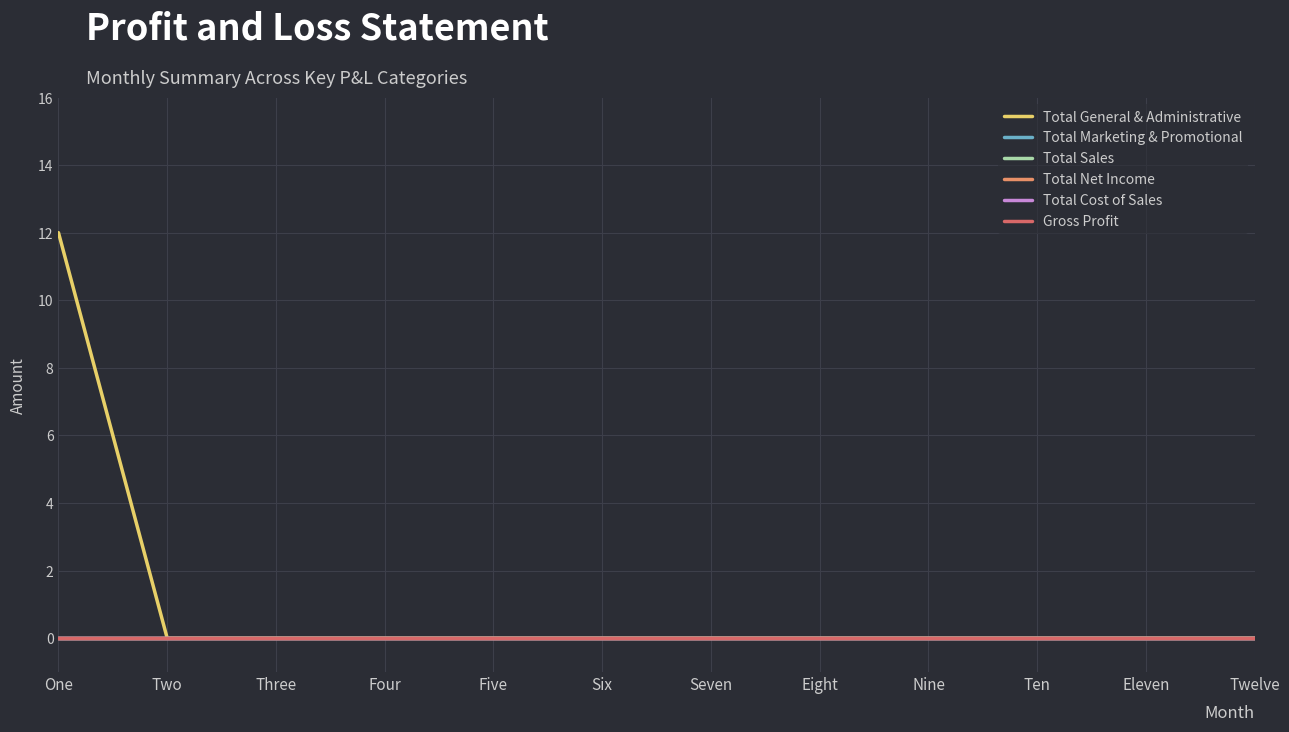

Which category has the highest value in the Total Cost of Sales series?

One